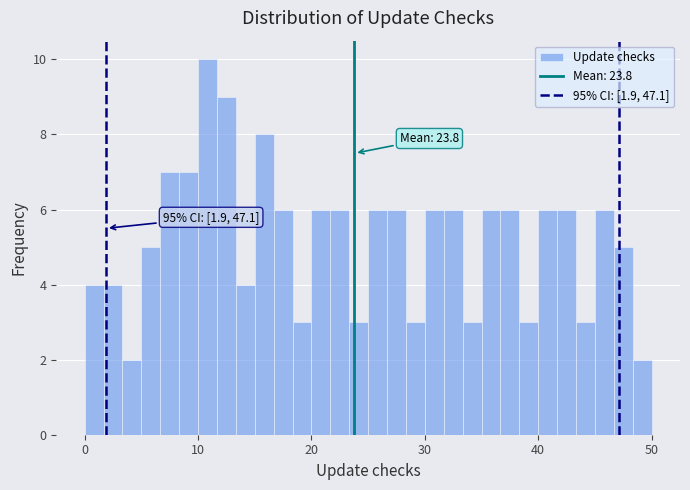

Around what value on the x-axis is the tallest bar? Give the approximate position of its centre, as read against the axis.

11